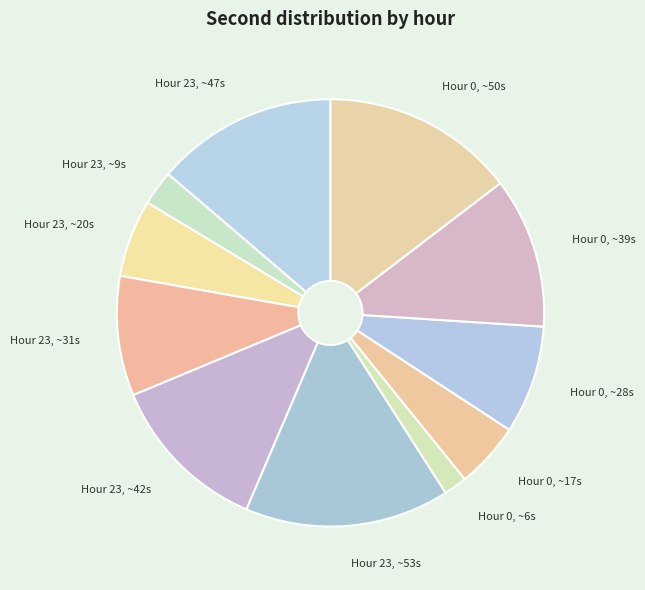

Between Hour 0, ~50s and Hour 23, ~47s, which is larger?

Hour 0, ~50s